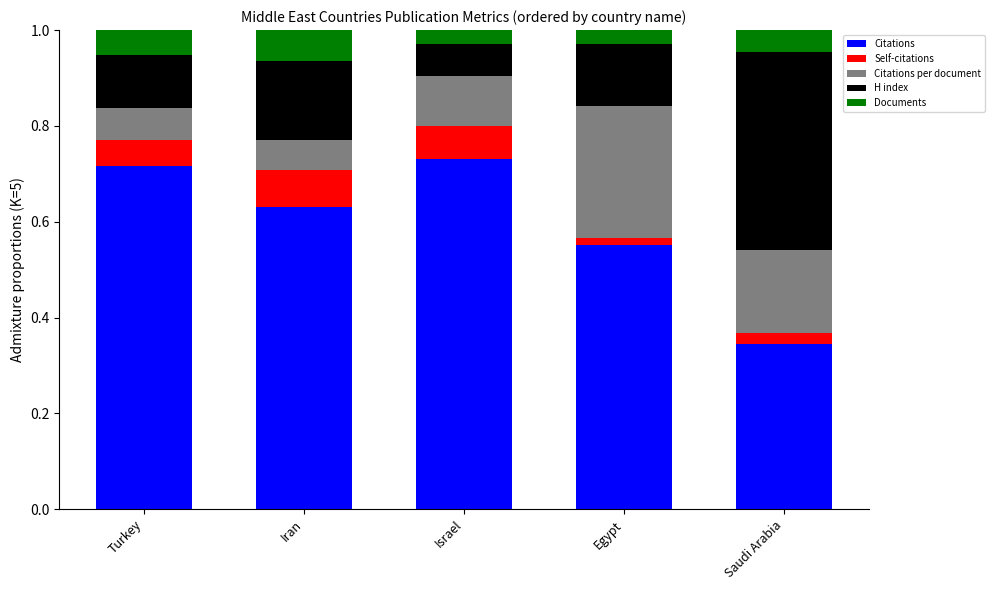

The Citations series shows 1.0 at Israel. True or false?

False